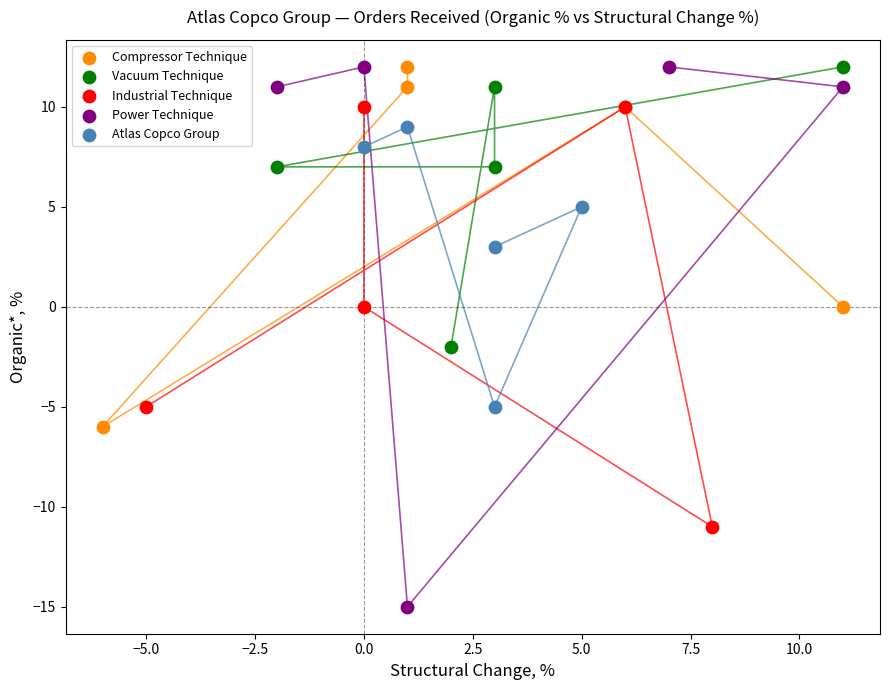

What are all the series names shown in the legend?

Compressor Technique, Vacuum Technique, Industrial Technique, Power Technique, Atlas Copco Group